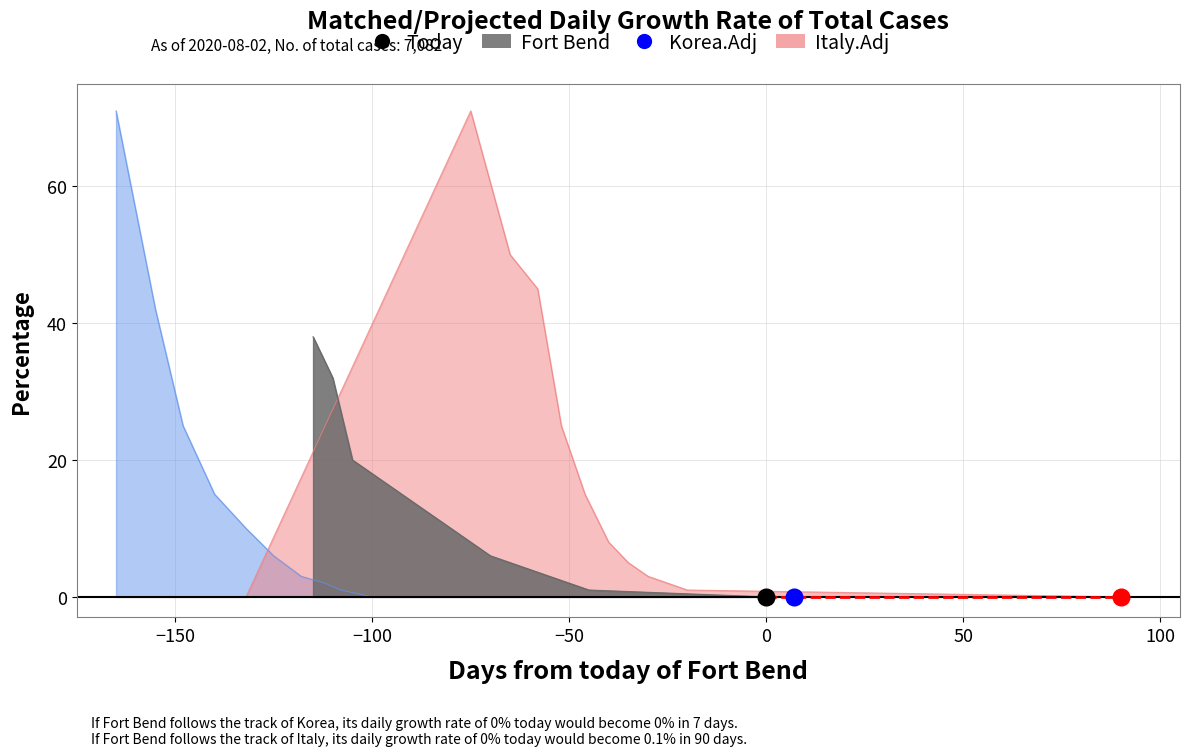

The value of Korea.Adj at 8 is 1. True or false?

False